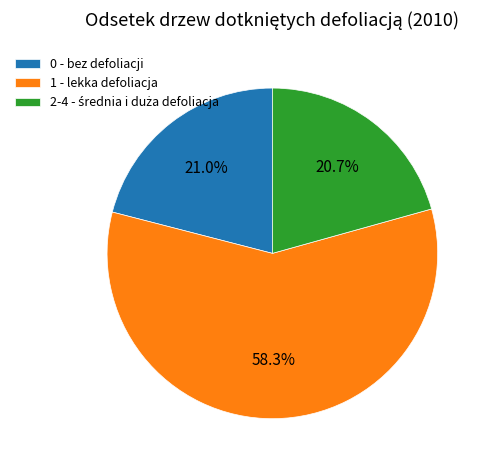

What portion of the pie excludes 0 - bez defoliacji?

79.0%